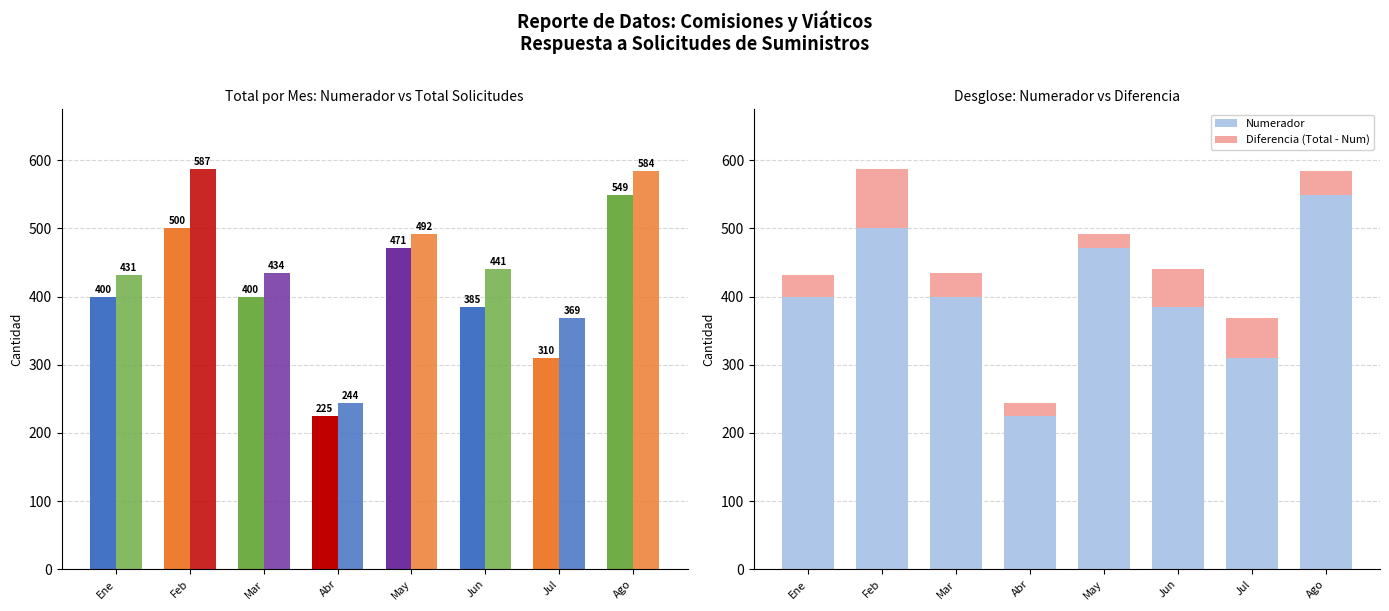

What is the difference between the maximum and minimum values in the Total Solicitudes series?

343